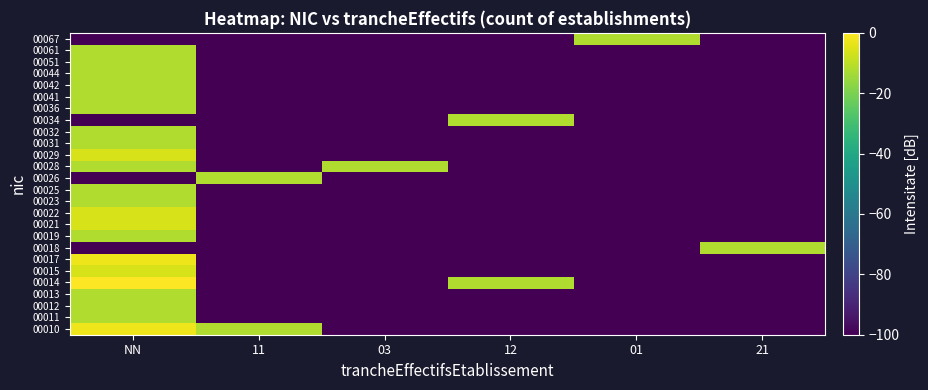

What is the spread (max minus min) of values at NN?

100.0